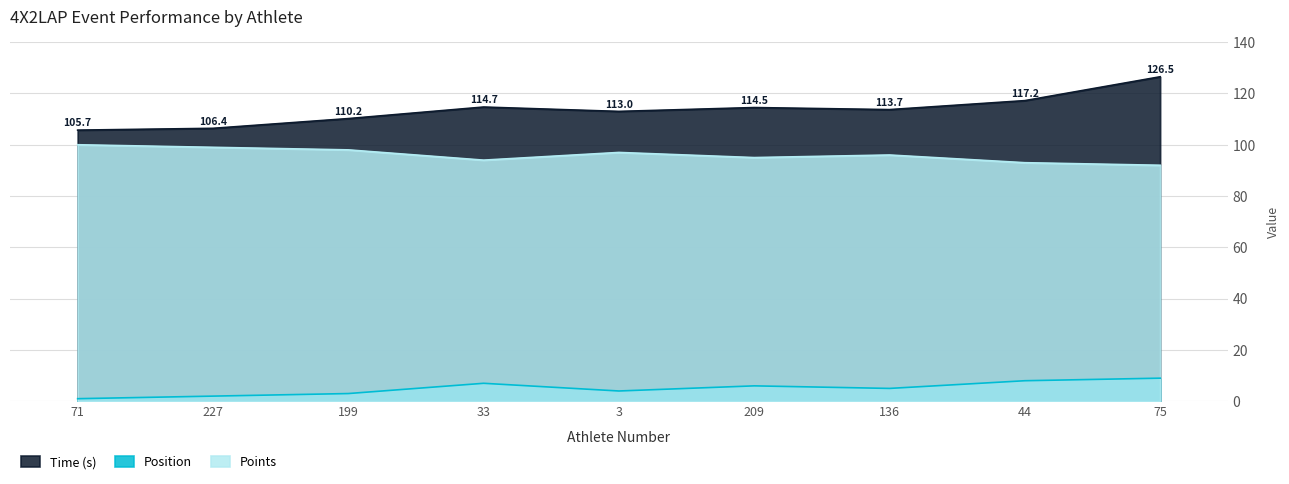

Rank the categories by Time (s) value from highest to lowest.

75, 44, 33, 209, 136, 3, 199, 227, 71